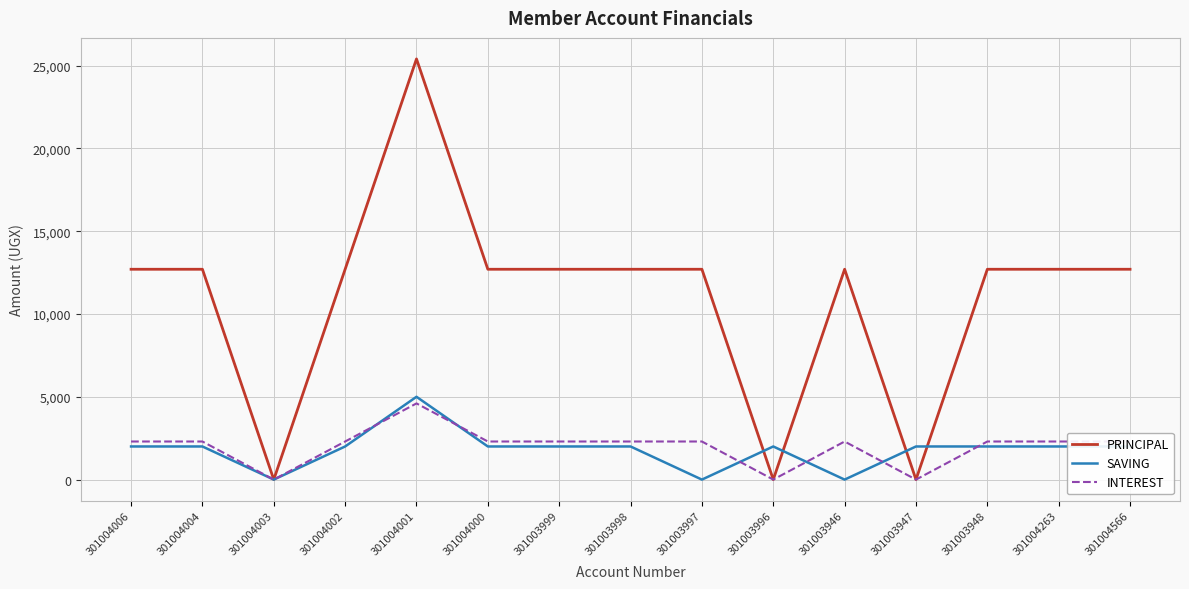

What is the greatest value displayed?

25400